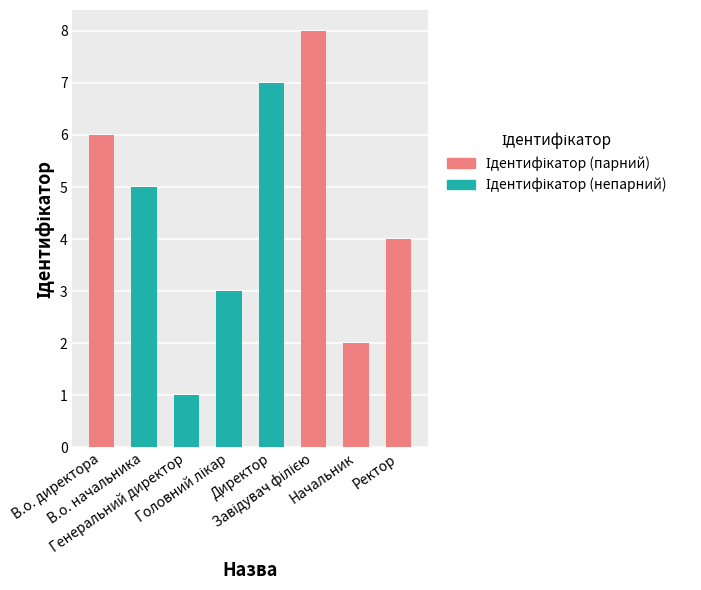

Are the bars grouped side by side (vs. stacked)?

No